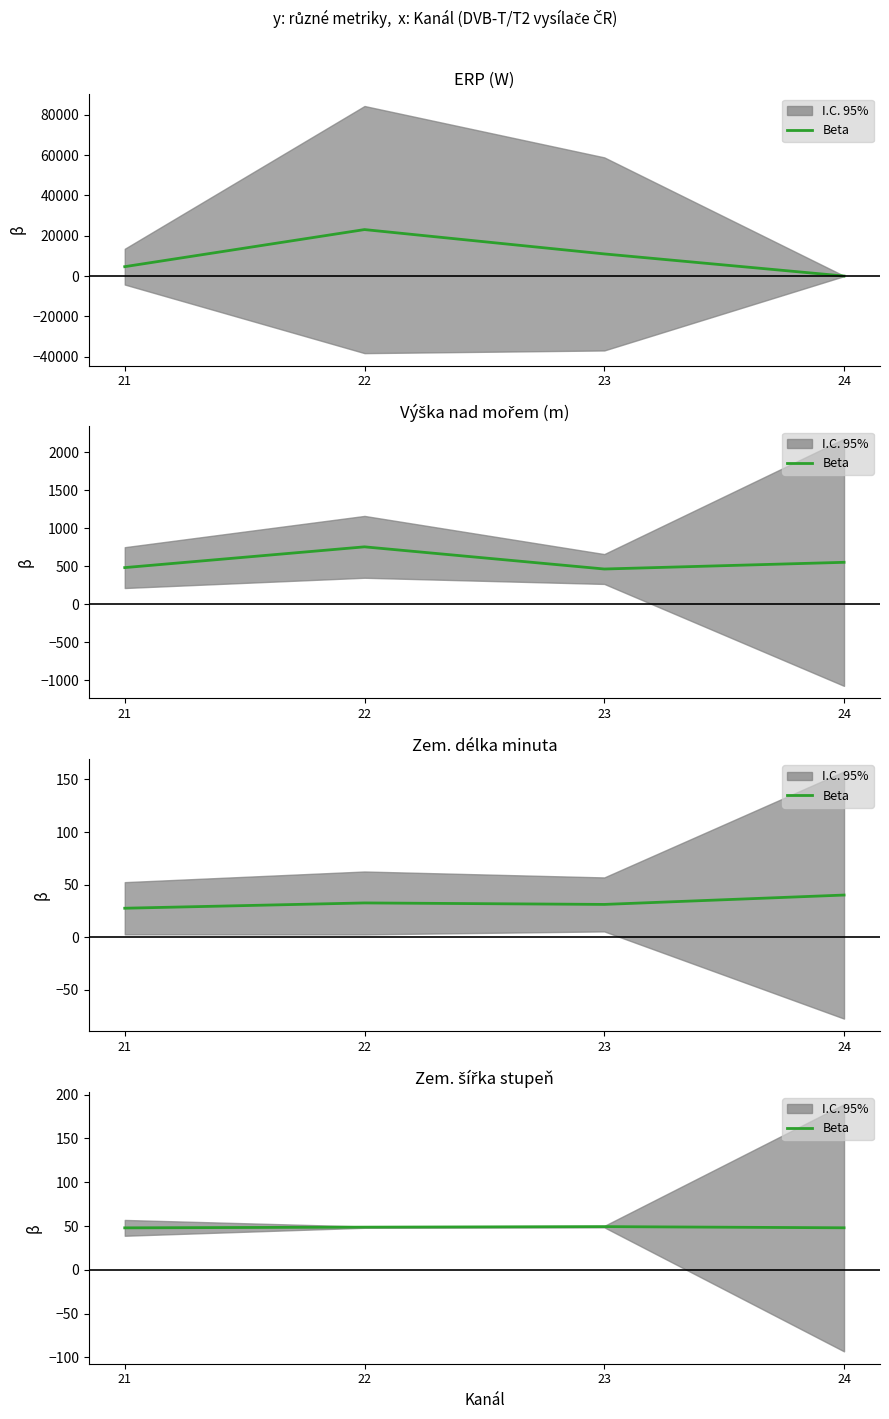

What is the value of the 3rd point from the left?

49.3